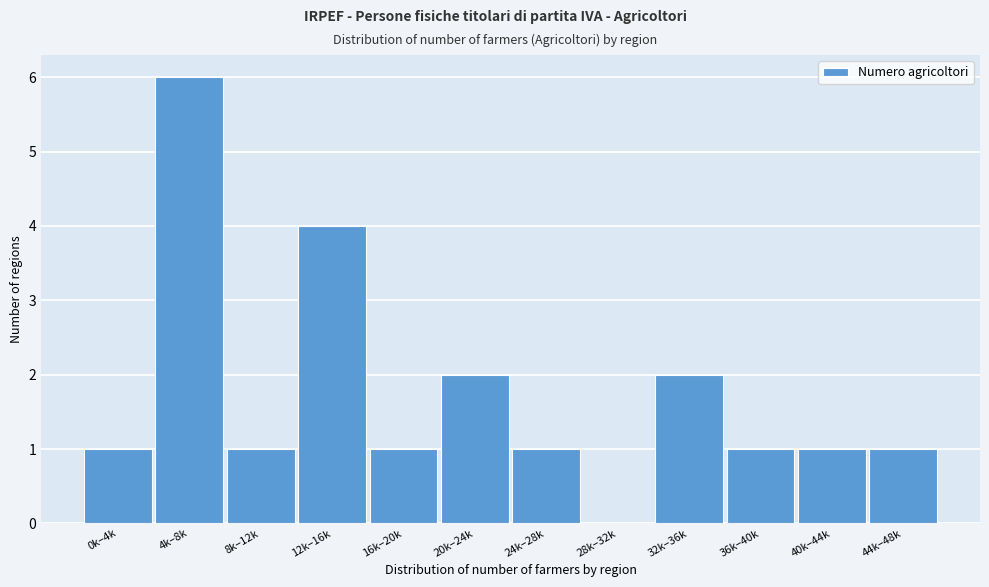

Reading left to right, transcribe all the data shown in this chart.

0k–4k=1	4k–8k=6	8k–12k=1	12k–16k=4	16k–20k=1	20k–24k=2	24k–28k=1	28k–32k=0	32k–36k=2	36k–40k=1	40k–44k=1	44k–48k=1